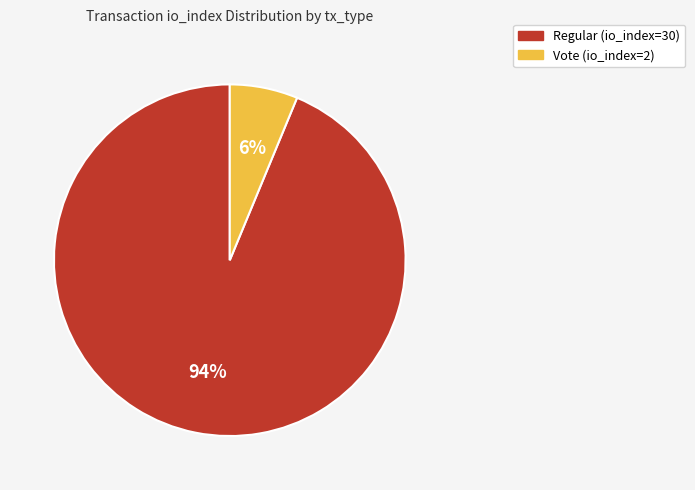

True or false: Regular (io_index=30) accounts for 94% of the total.

True